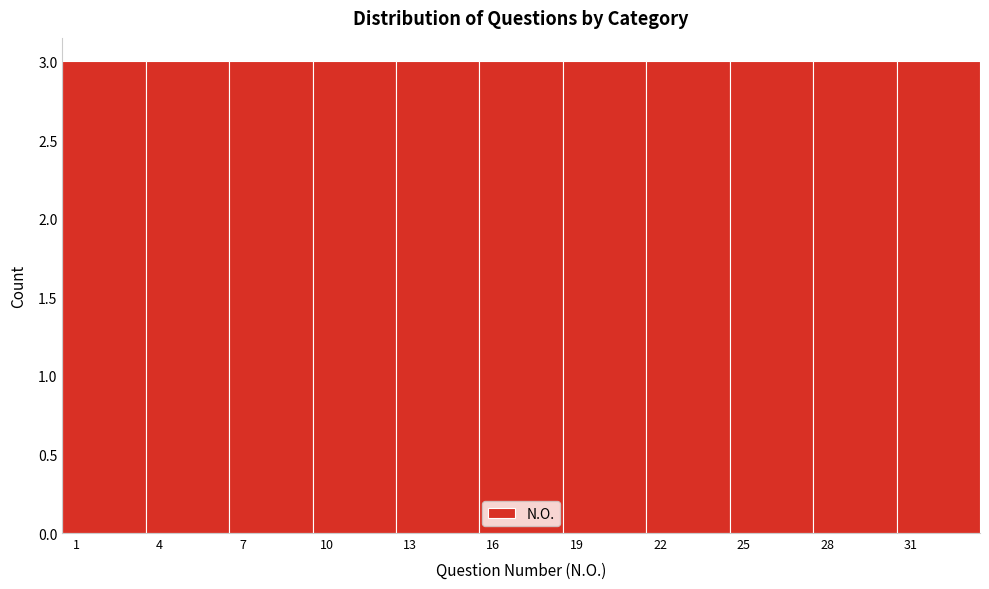

How tall is the bar that spans 12.5 to 15.5 on the x-axis? The values are not printed on the chart, so give them approximately, as read against the axis.

3